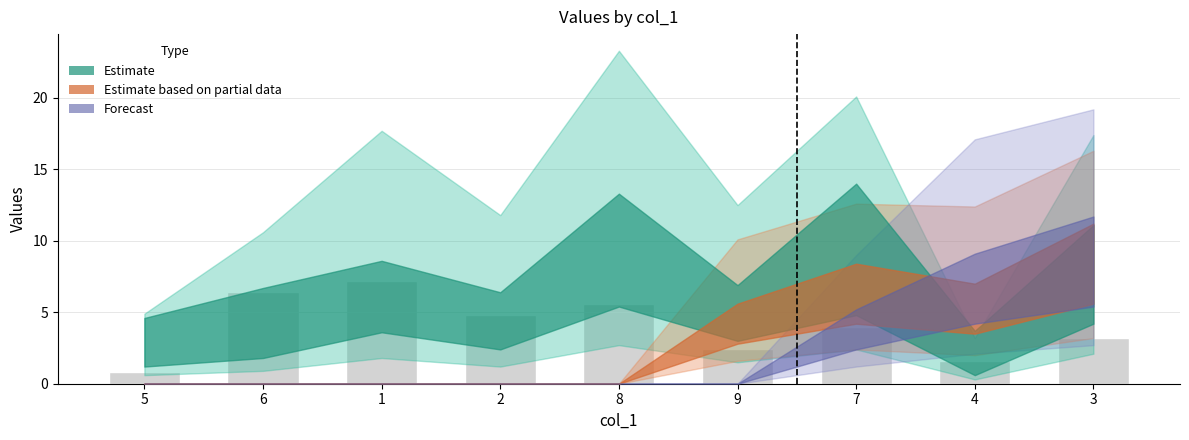

Which label corresponds to the largest value in the chart?

1